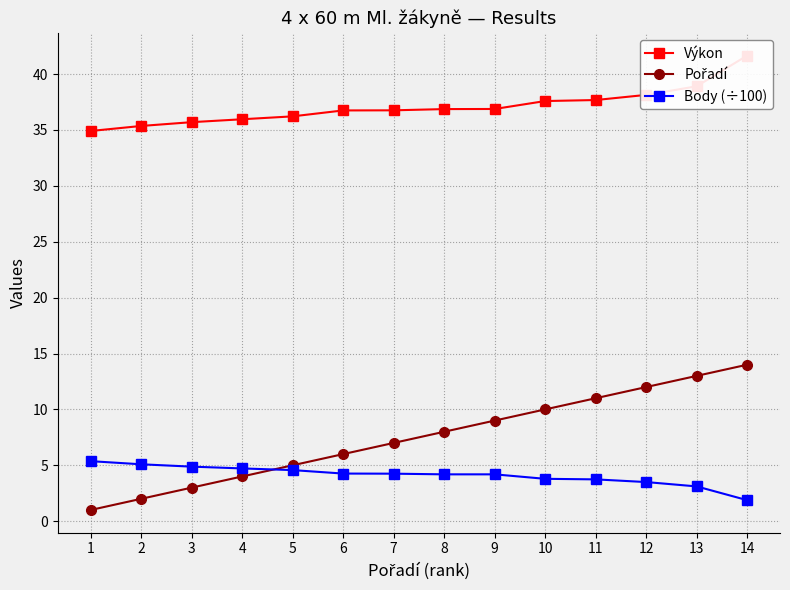

True or false: Výkon and Body (÷100) cross at least once.

False